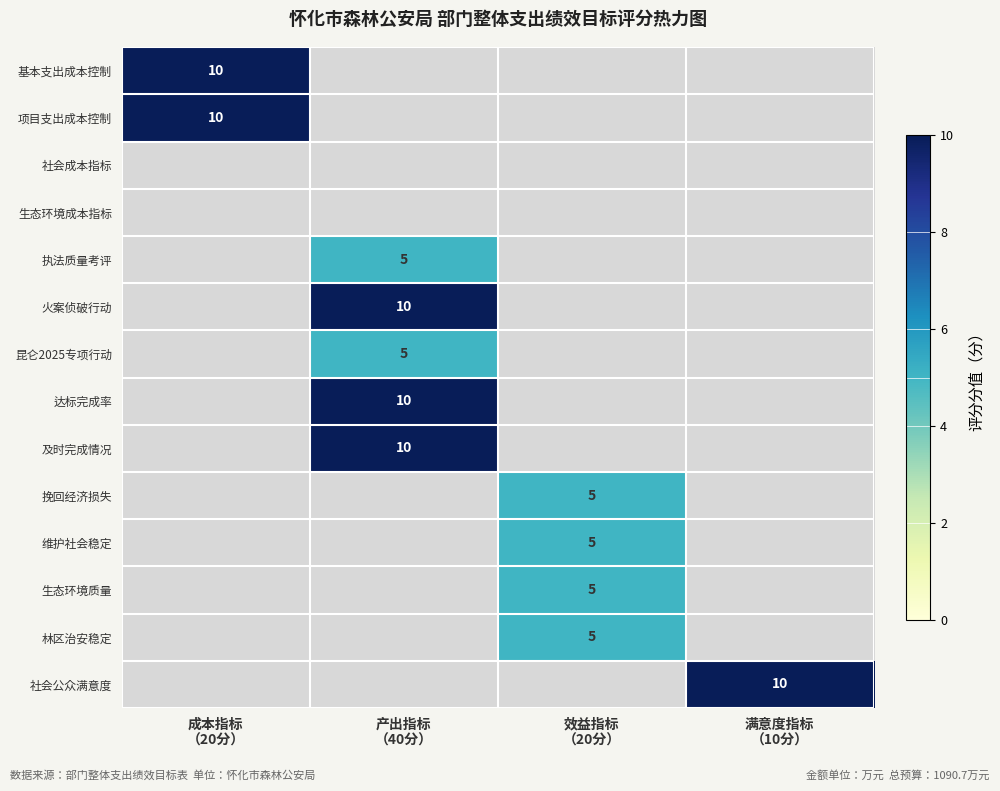

Between 产出指标
（40分） and 成本指标
（20分）, which is larger?

成本指标
（20分）